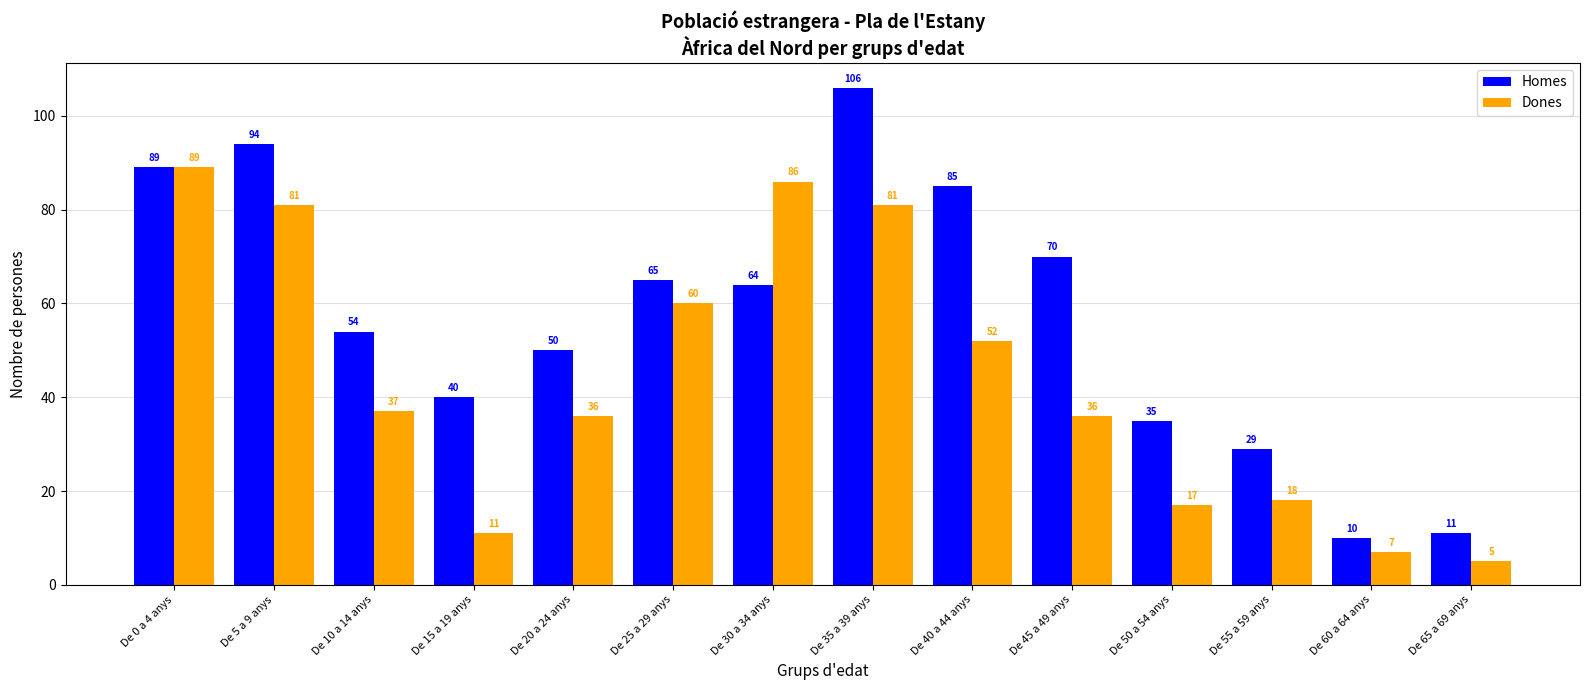

Which series has the largest range (max minus min)?

Homes